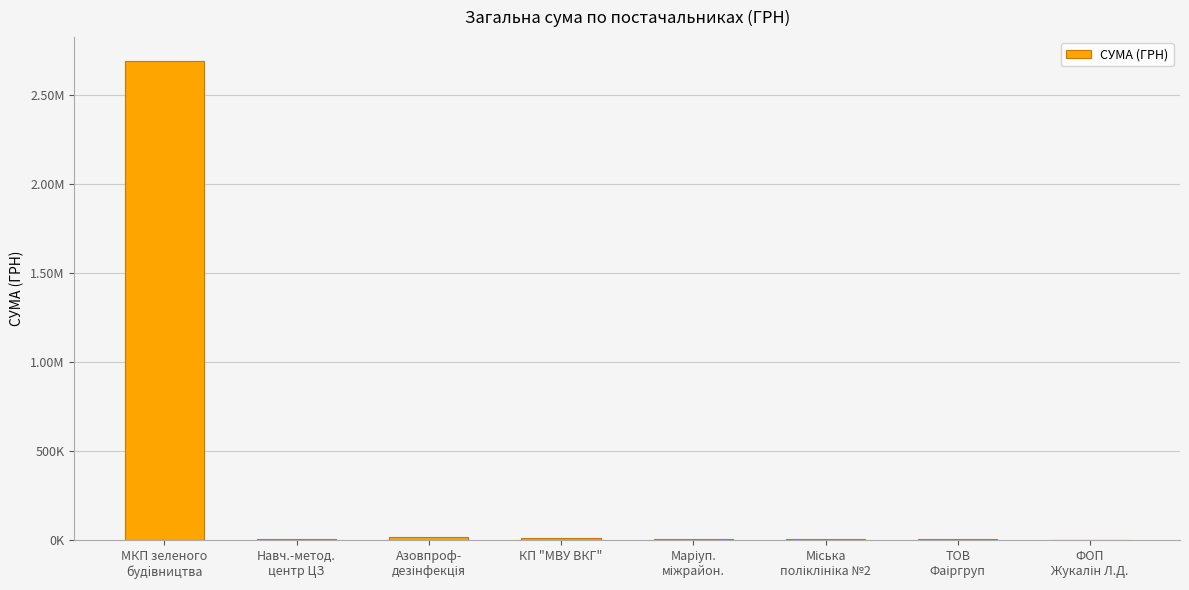

Between Міська
поліклініка №2 and МКП зеленого
будiвництва, which is larger?

МКП зеленого
будiвництва